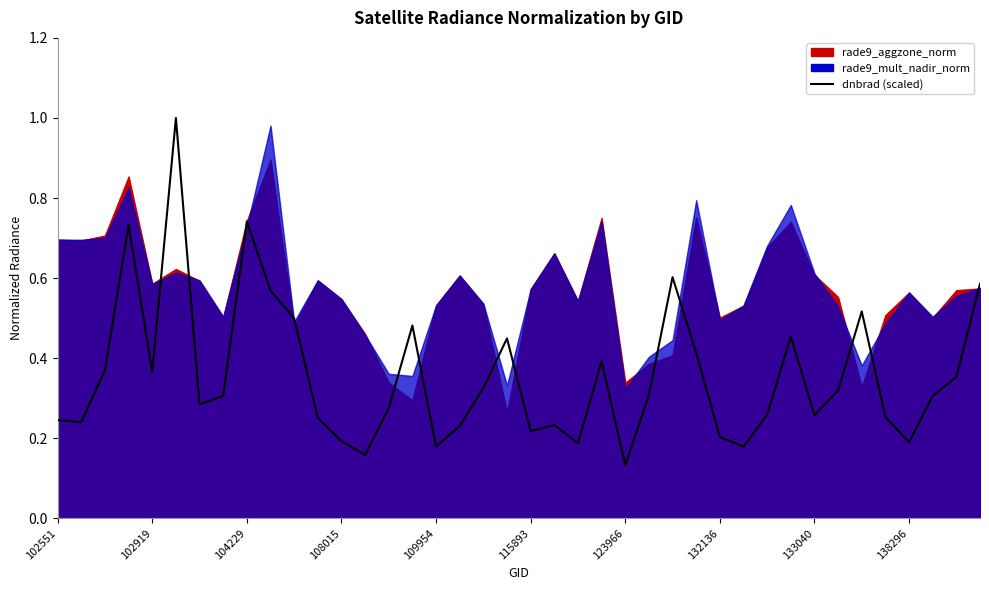

The chart shows a value of 0.3 at 25. True or false?

True